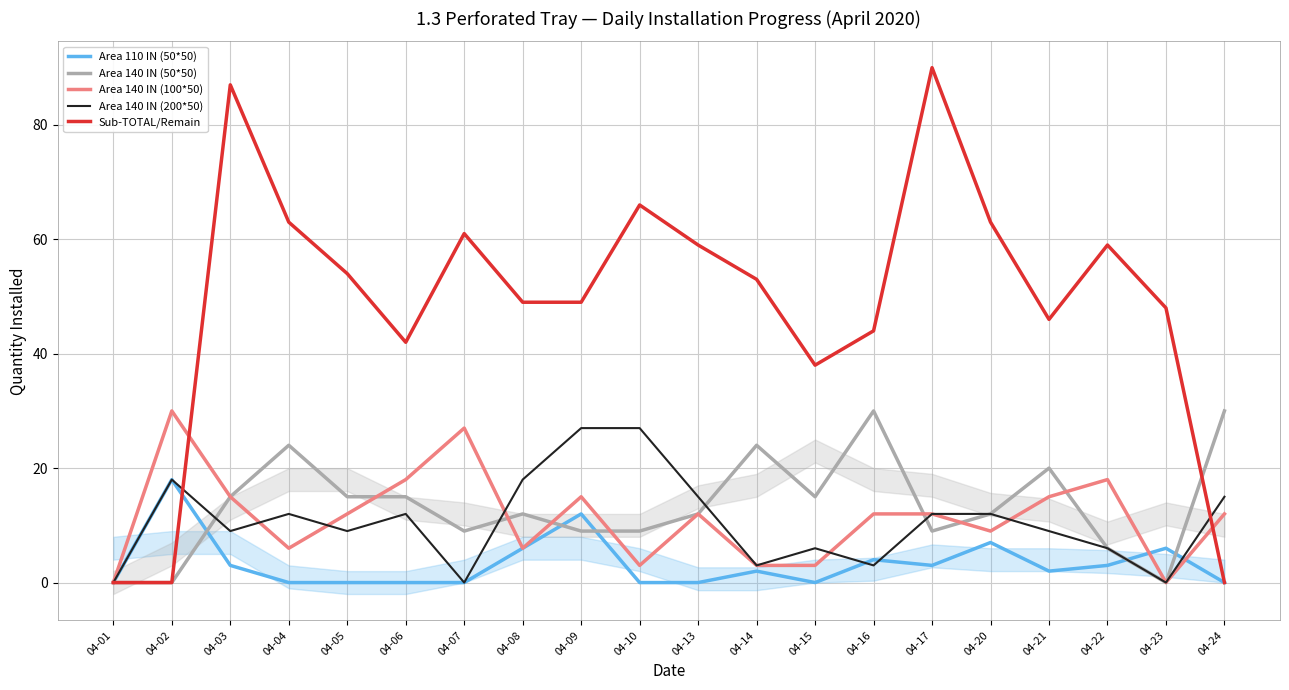

How many times do Area 140 IN (50*50) and Sub-TOTAL/Remain cross each other?

1